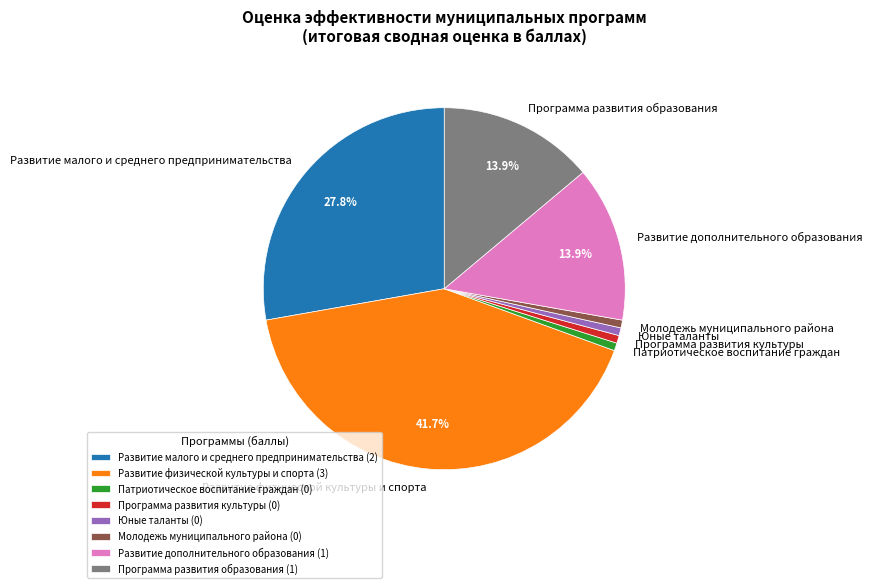

Which slice is the largest?

Развитие физической культуры и спорта